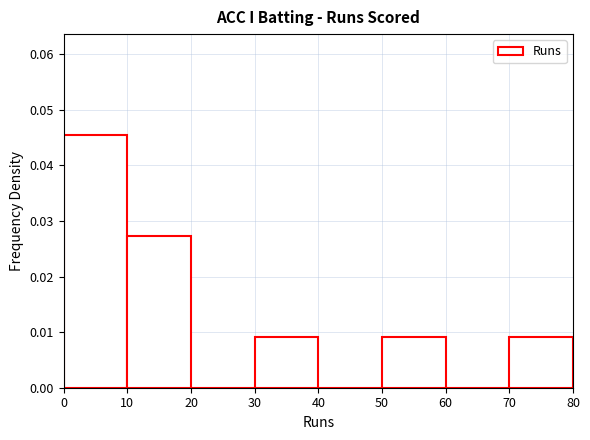

Reading left to right, transcribe this chart: for each bar, give the range it covers on the x-axis and its height. The values are not printed on the chart, so give them approximately, as read against the axis.

0 to 10: 0.045
10 to 20: 0.027
20 to 30: 0
30 to 40: 0.009
40 to 50: 0
50 to 60: 0.009
60 to 70: 0
70 to 80: 0.009